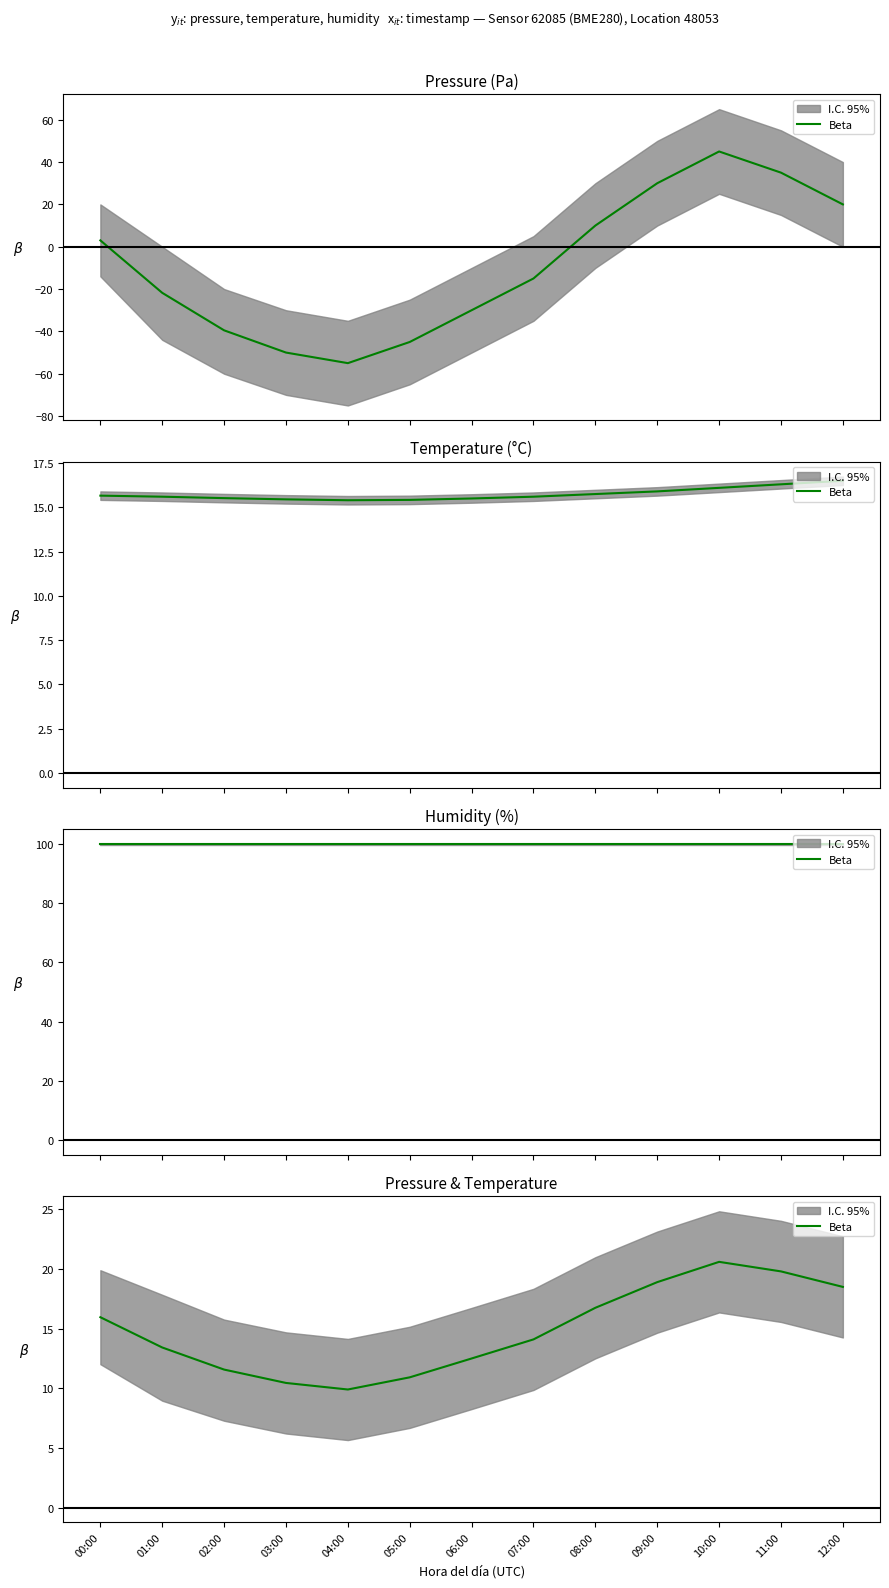

What is the label of the 12th point from the right?

01:00